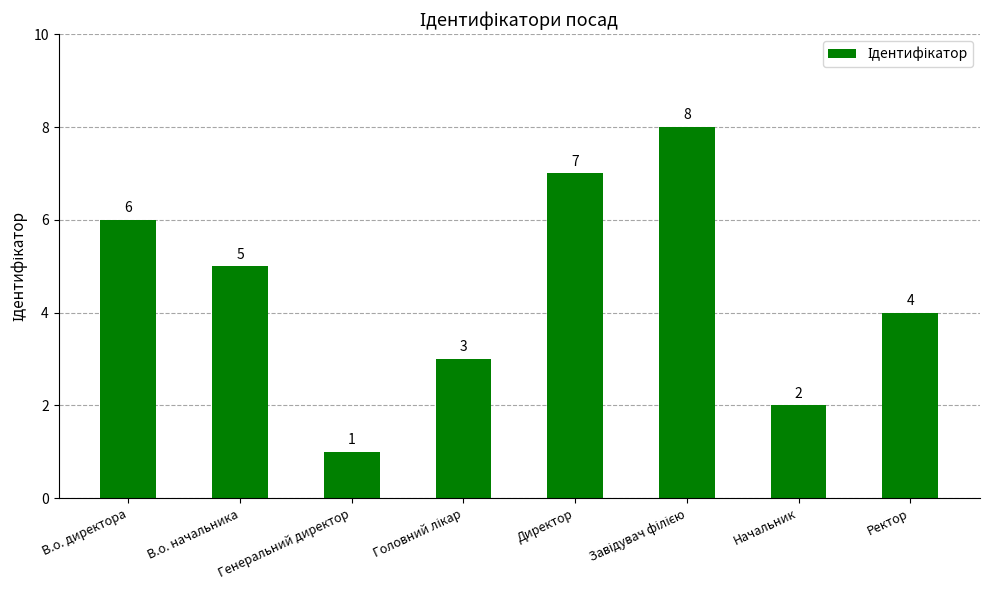

What is the sum of all values?

36